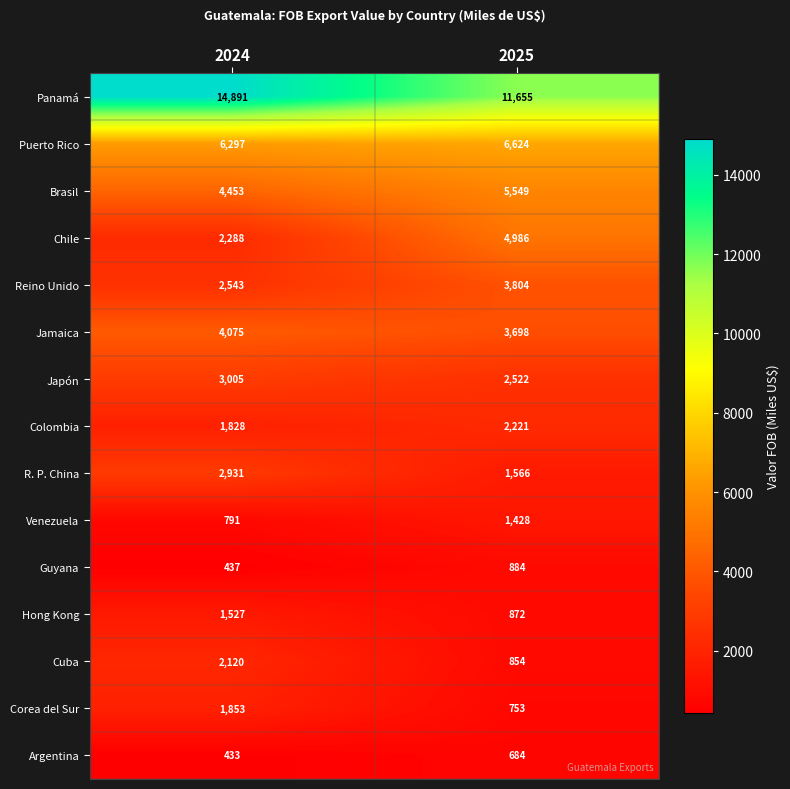

What is the minimum value shown in the chart?

433